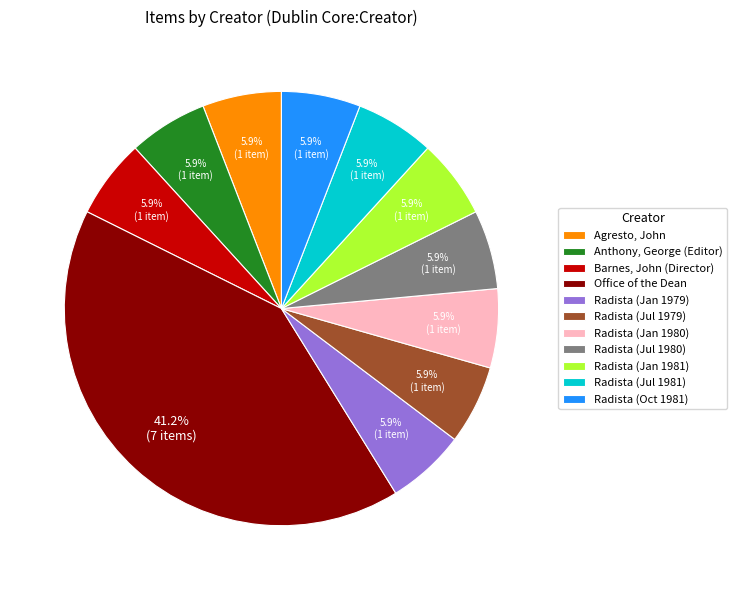

Does Agresto, John represent more than half of the total?

No